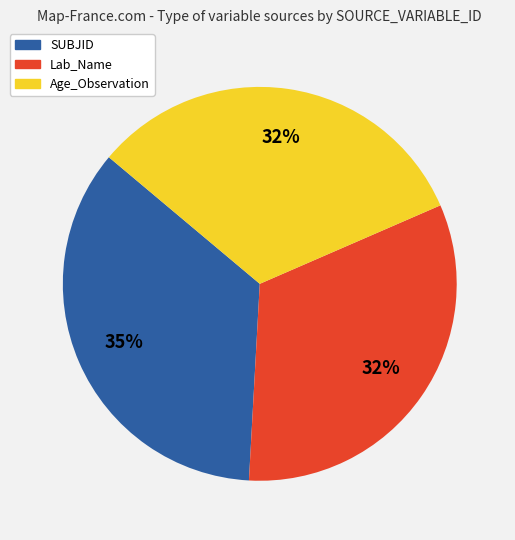

True or false: Age_Observation accounts for 44% of the total.

False